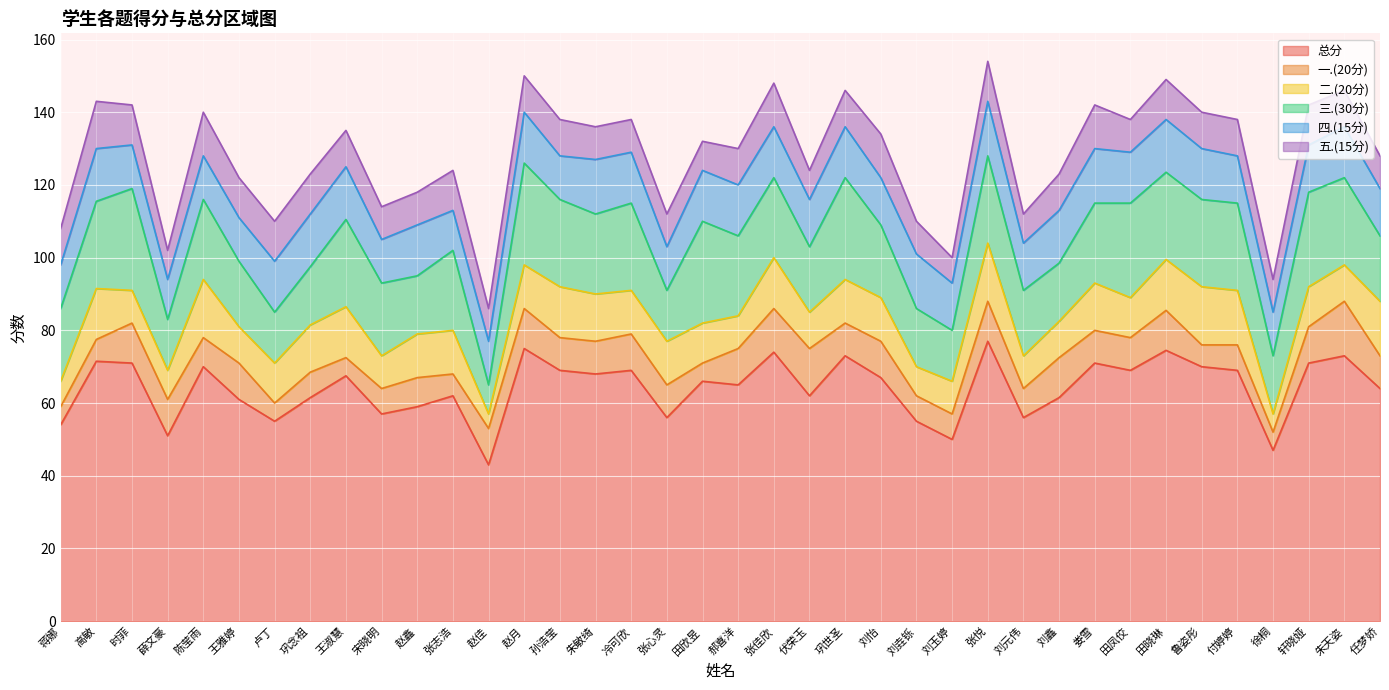

How many data points does each series have?

38